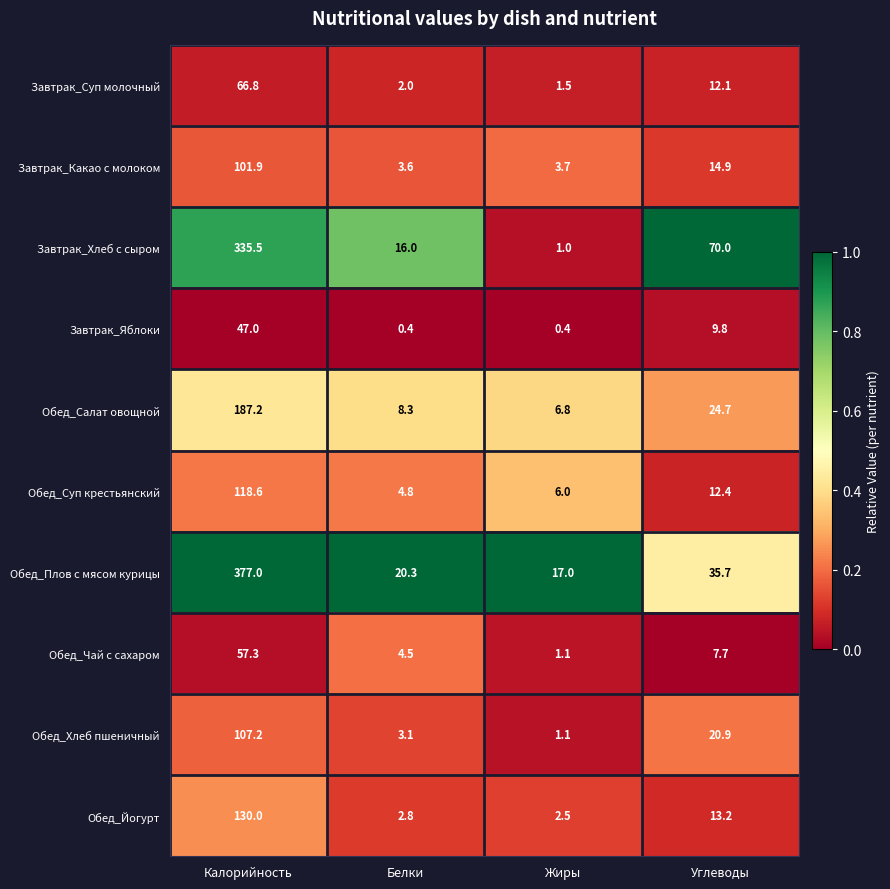

Is it true that Обед_Суп крестьянский equals 10.7 at Жиры?

False